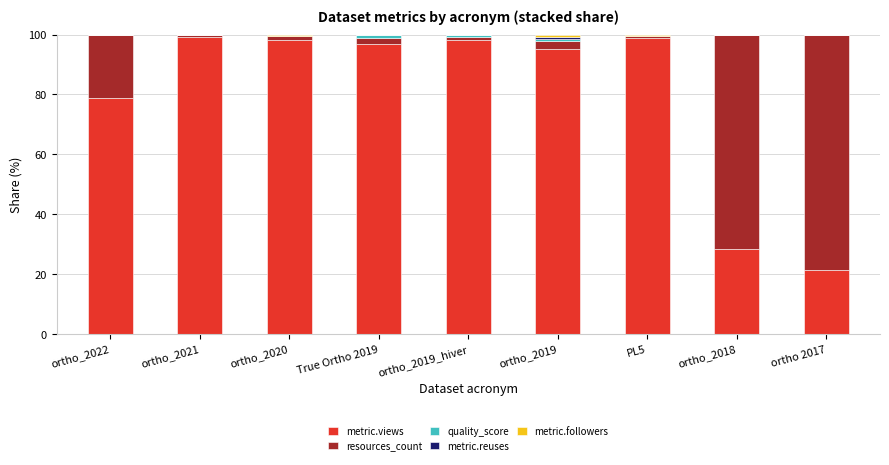

What is the total value across all series at ortho_2020?

100.0